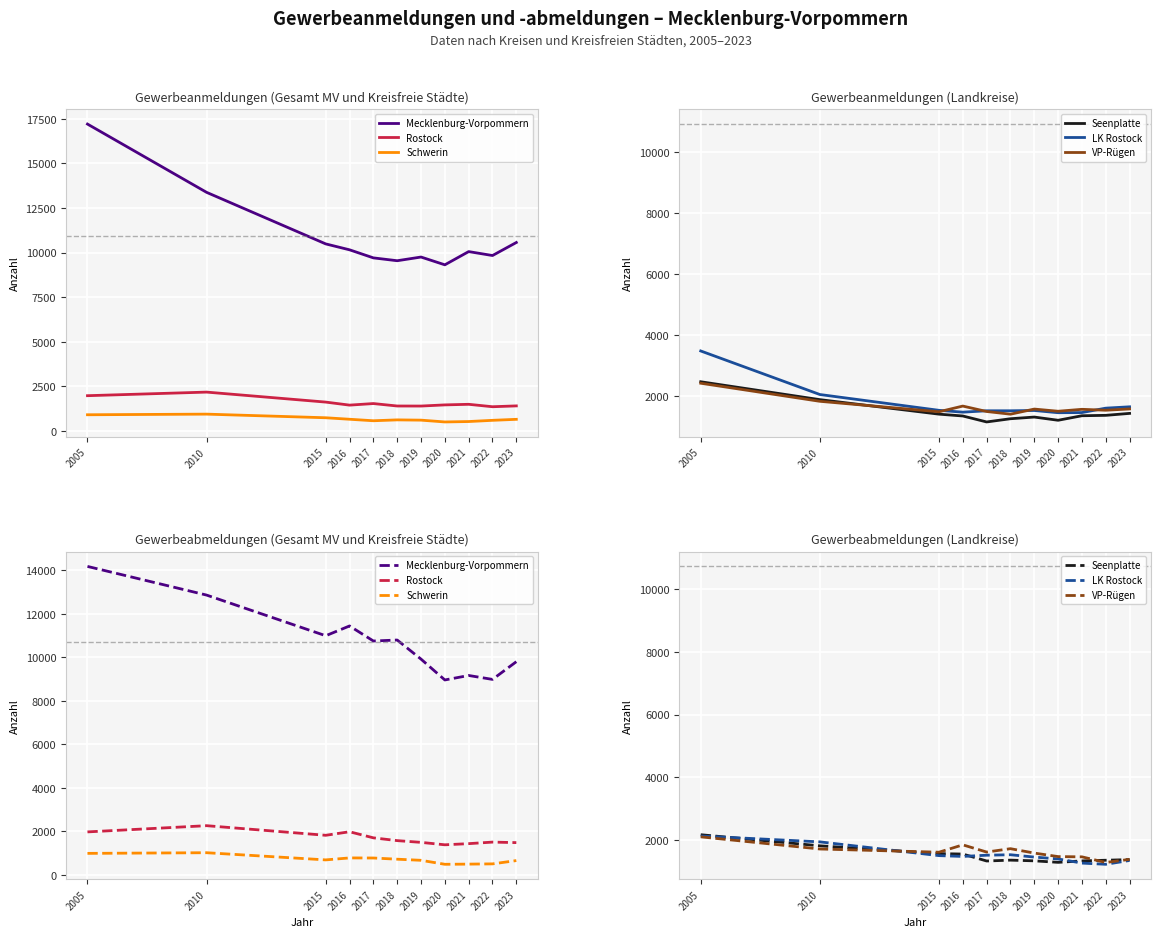

What is the minimum value shown in the chart?

491